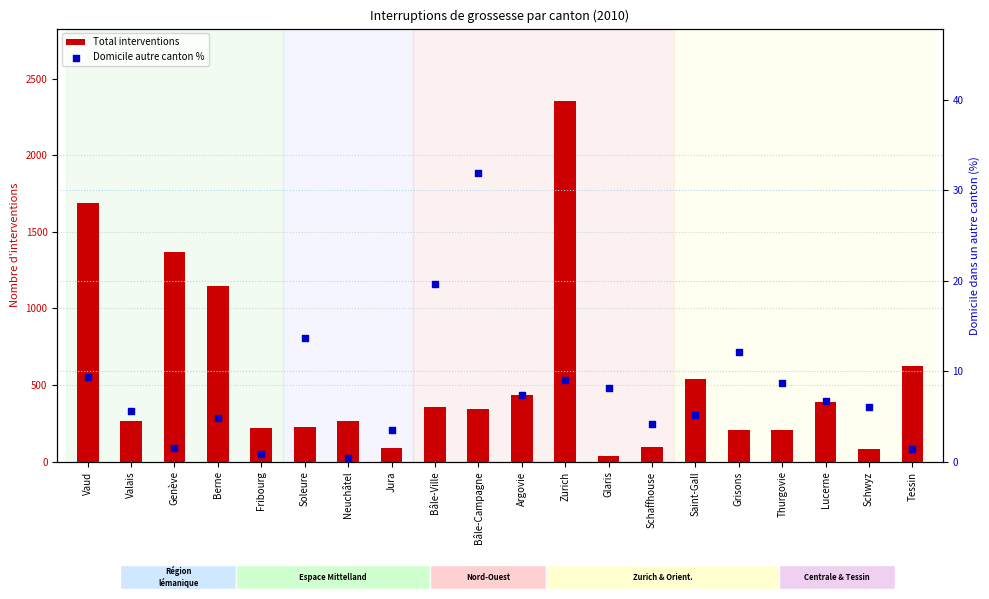

Is the value of Total interventions at Schaffhouse greater than the value of Domicile autre canton % at Vaud?

Yes